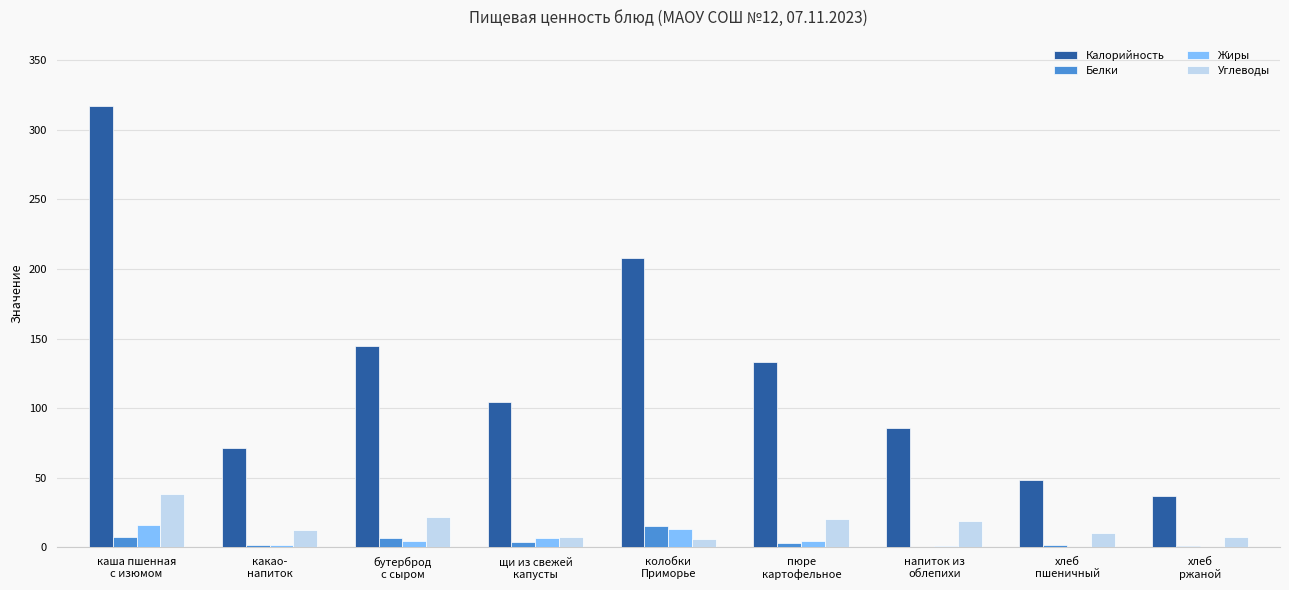

What is the greatest value displayed?

317.0